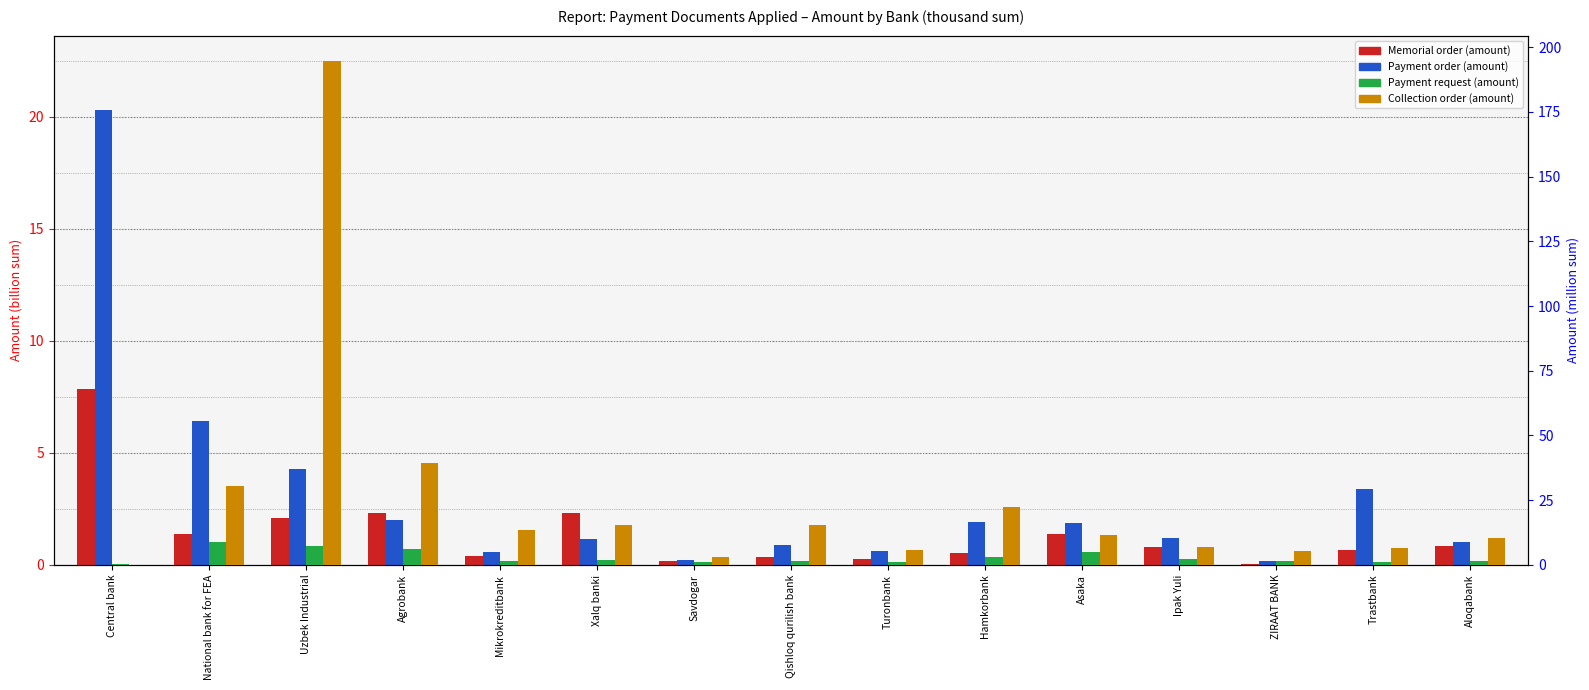

At which category is the sum across all series the highest?

Uzbek Industrial